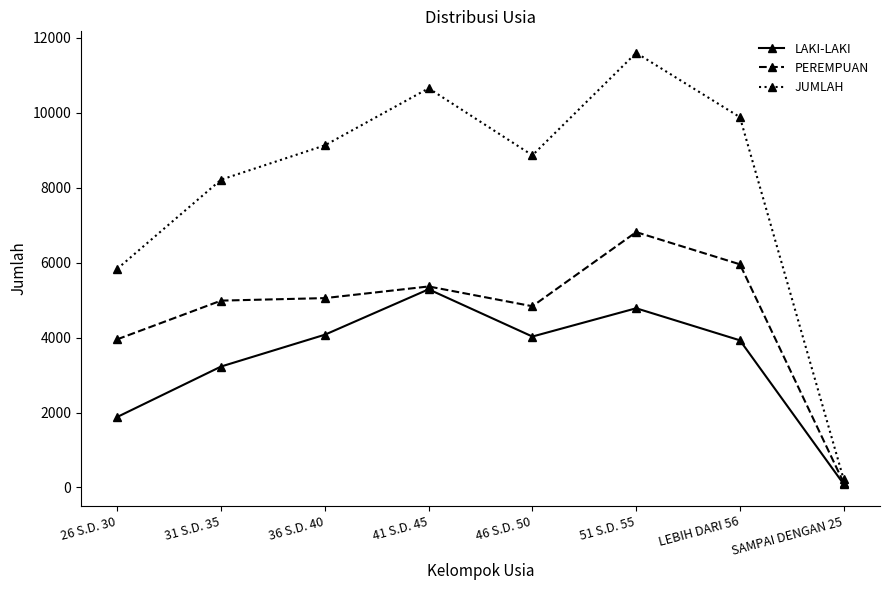

At which category does JUMLAH reach its first local peak?

41 S.D. 45